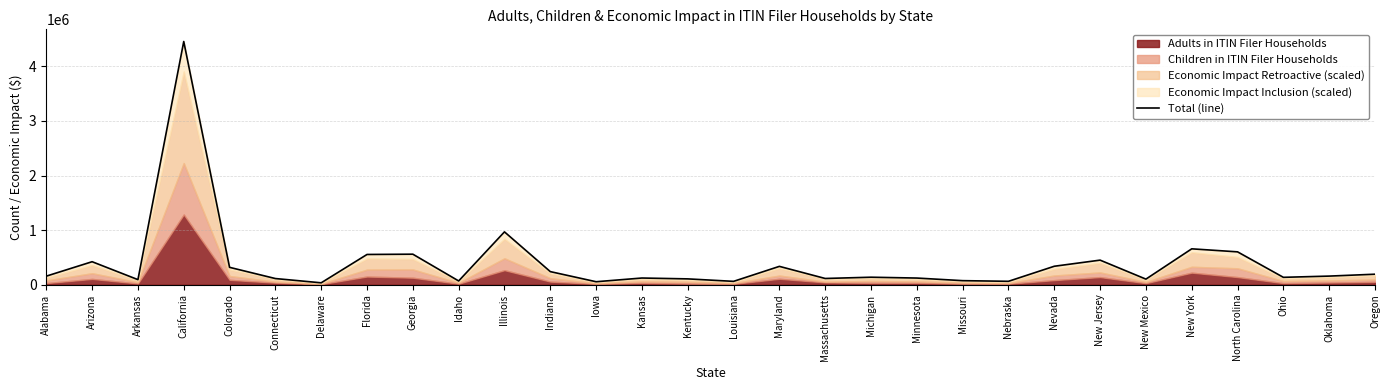

Where is the data nearest to the value 2245892?

Illinois